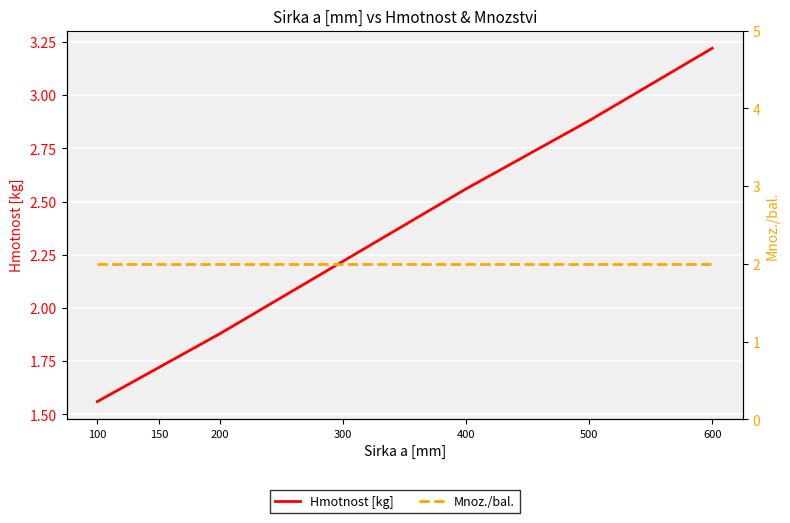

Reading left to right, list all the values displayed in this chart.

Hmotnost [kg]: 100=1.6	150=1.7	200=1.9	300=2.2	400=2.6	500=2.9	600=3.2
Mnoz./bal.: 100=2.0	150=2.0	200=2.0	300=2.0	400=2.0	500=2.0	600=2.0